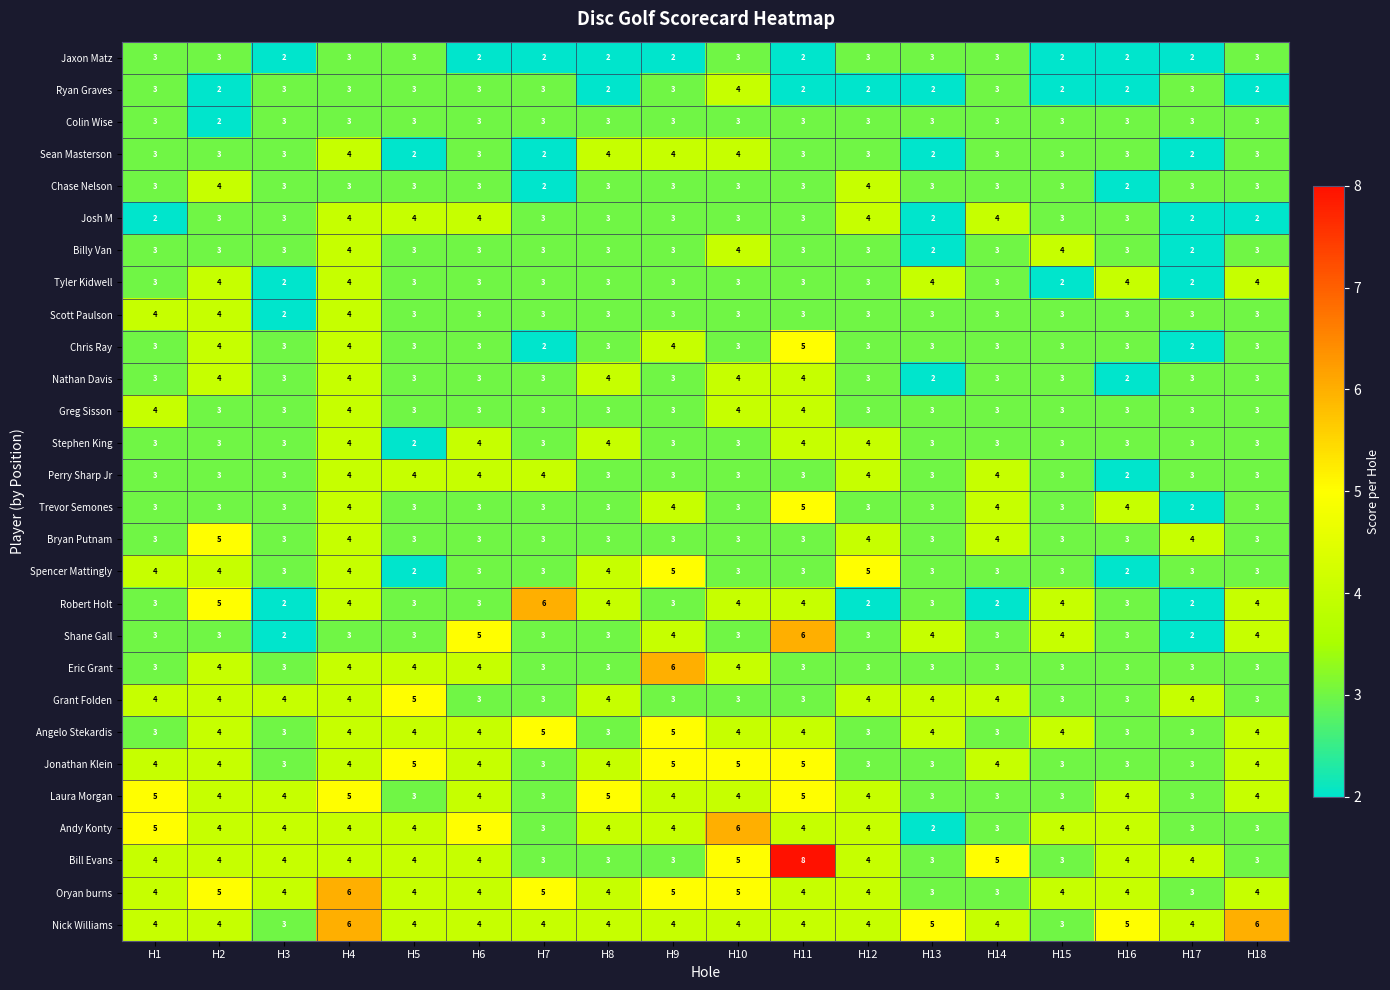

What is the greatest value displayed?

8